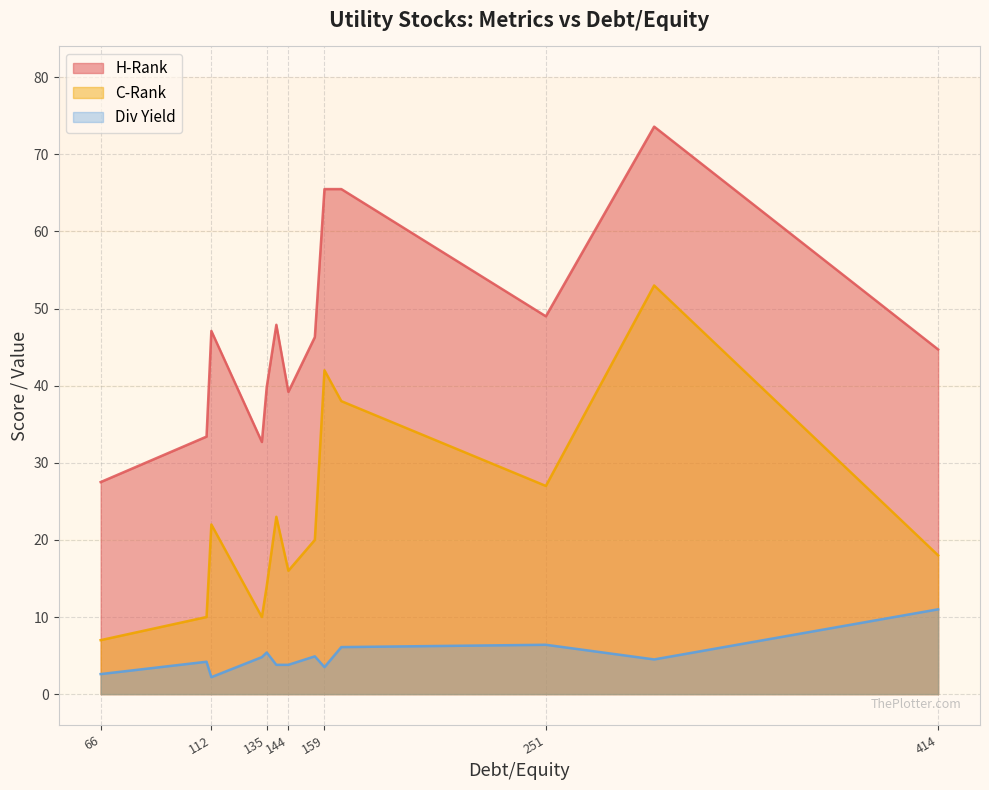

Where is C-Rank nearest to the value 30?

251